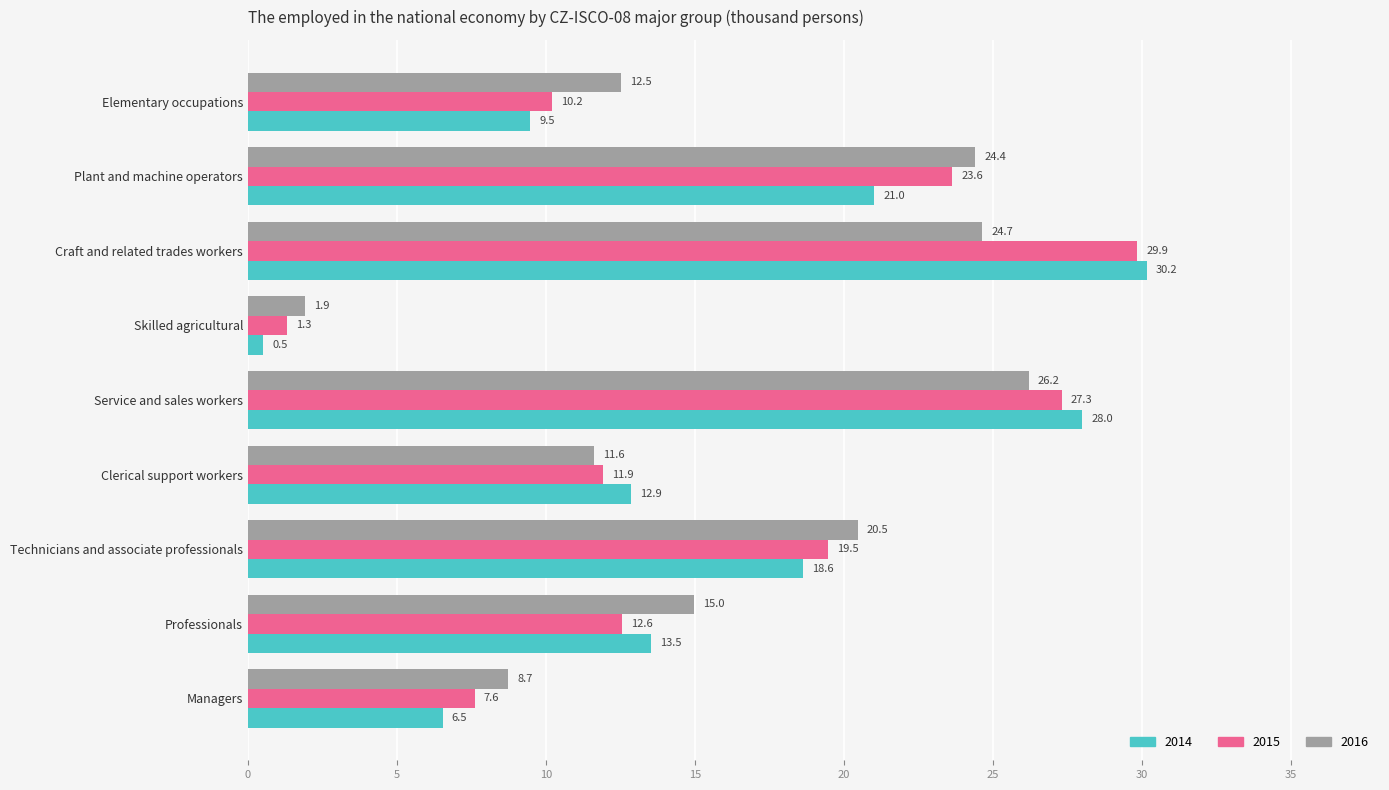

Between Service and sales workers and Elementary occupations, which series saw the biggest shift?

2014